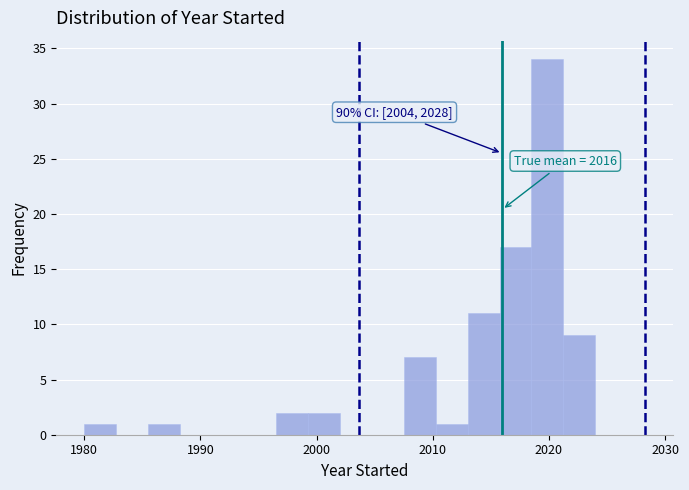

Around what value on the x-axis is the tallest bar? Give the approximate position of its centre, as read against the axis.

2020